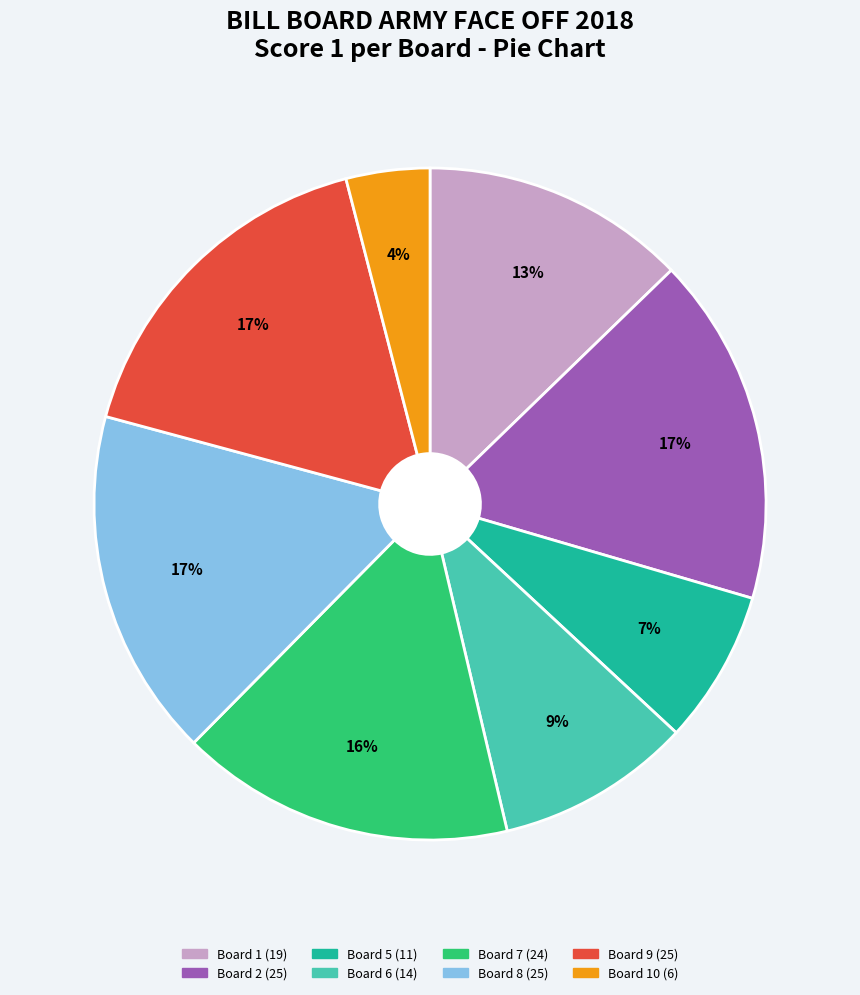

Does any single category account for the majority?

No